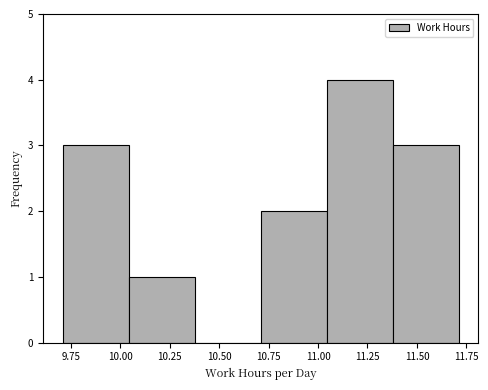

Reading left to right, list every bar in this chart as the range it spans on the x-axis followed by its height. Neither the bar edges nor the heights are printed on the chart, so give them approximately, as read against the axes.

9.70 to 10.05: 3
10.05 to 10.40: 1
10.40 to 10.70: 0
10.70 to 11.05: 2
11.05 to 11.40: 4
11.40 to 11.70: 3